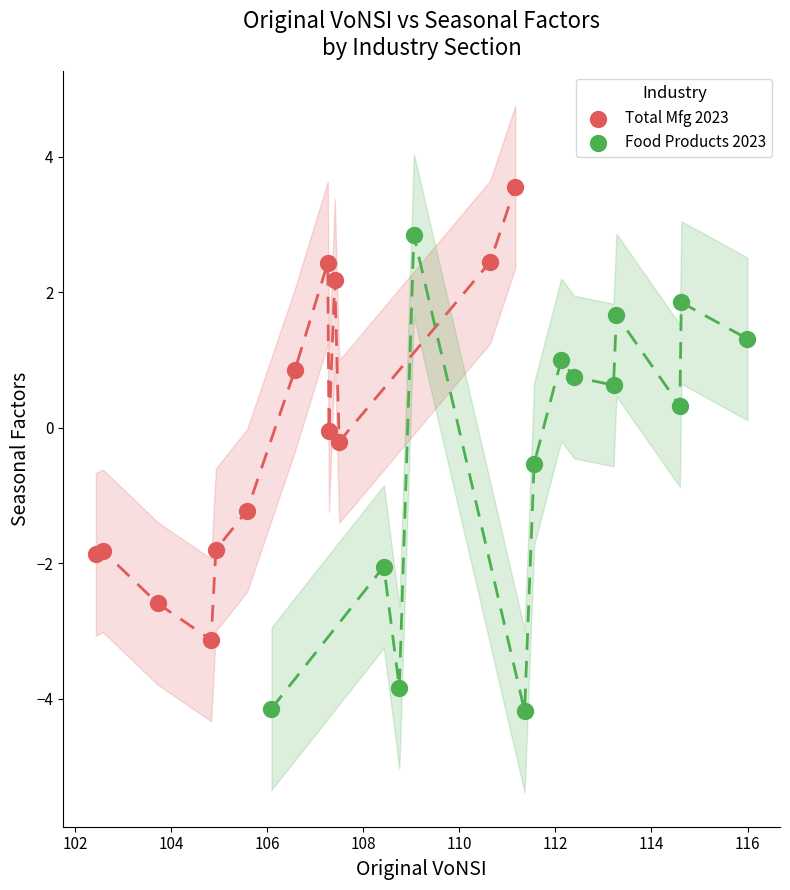

Which series reaches the maximum Y coordinate?

Total Mfg 2023